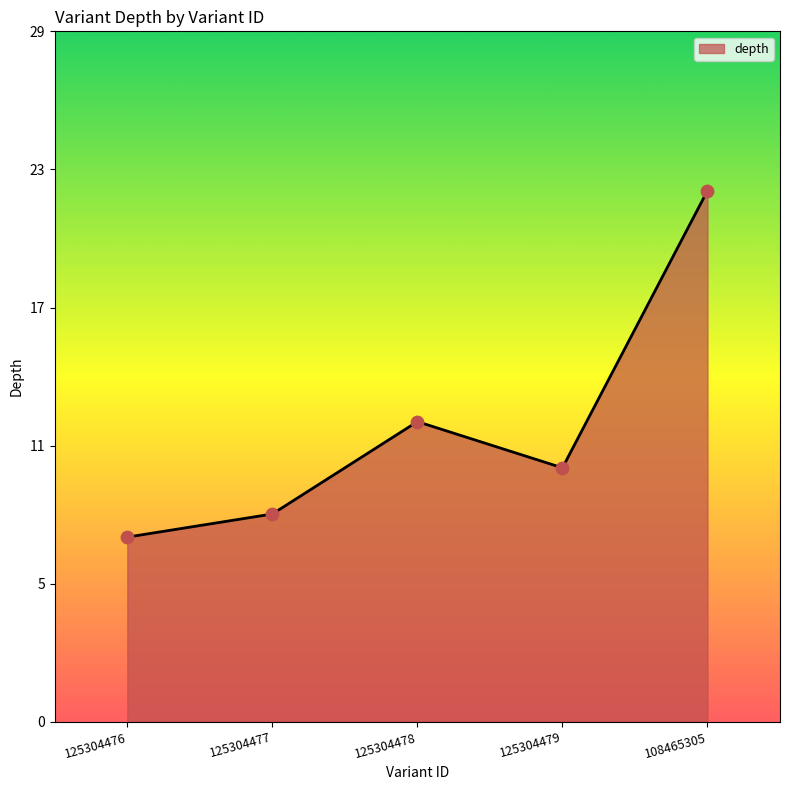

Which has a higher value, 125304478 or 108465305?

108465305